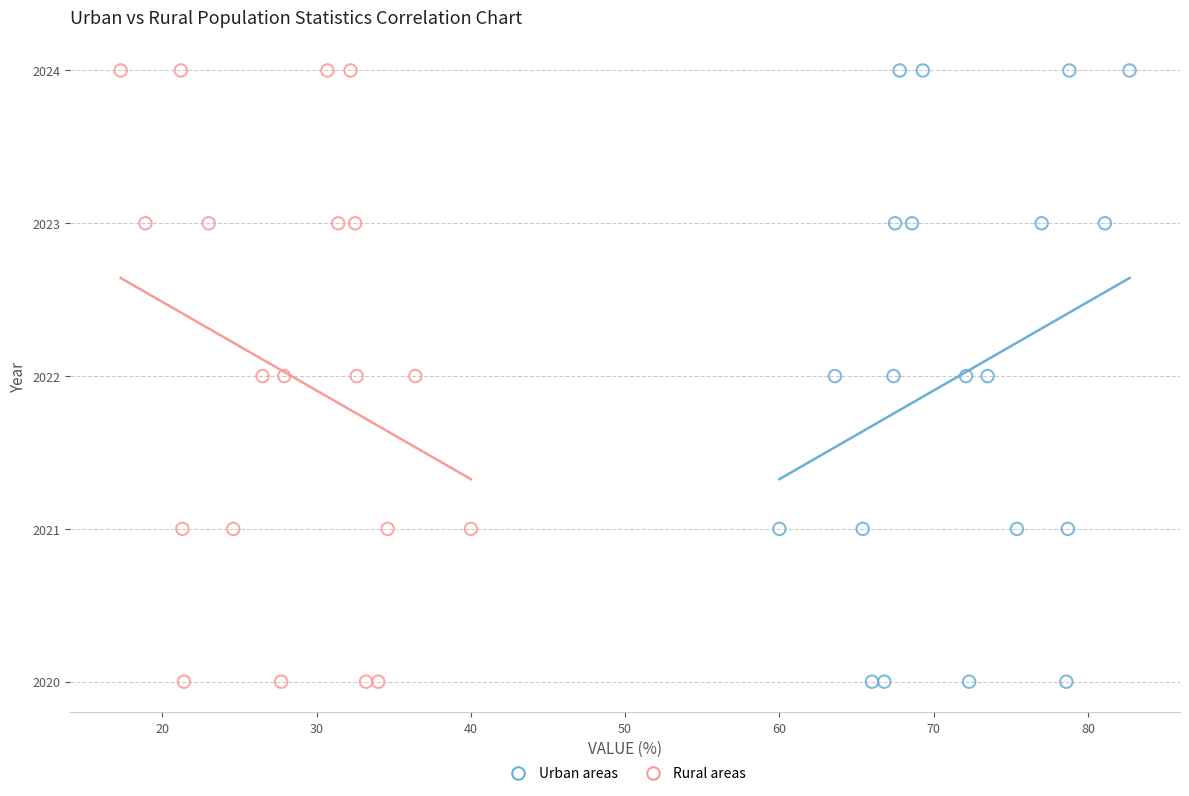

What are all the series names shown in the legend?

Urban areas, Rural areas